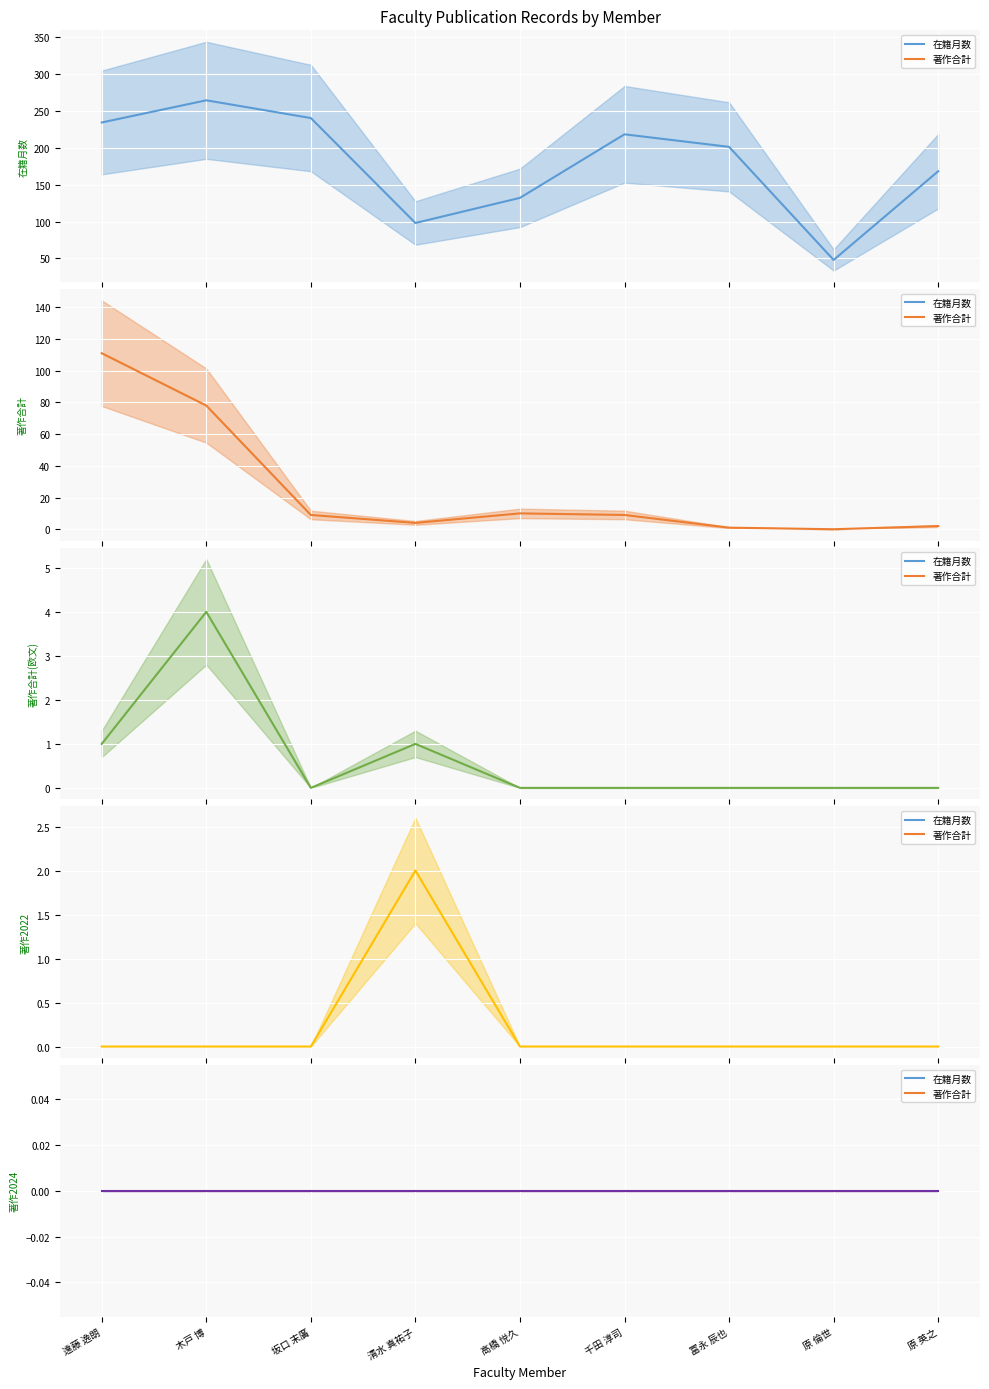

Which series has the largest total across all categories?

在籍月数 (mean)